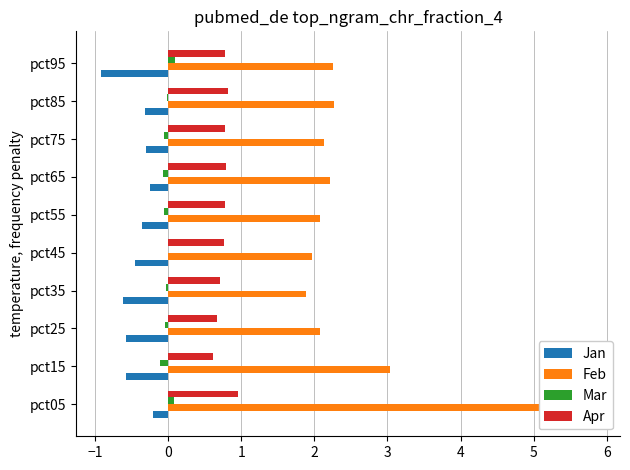

What are all the series names shown in the legend?

Jan, Feb, Mar, Apr